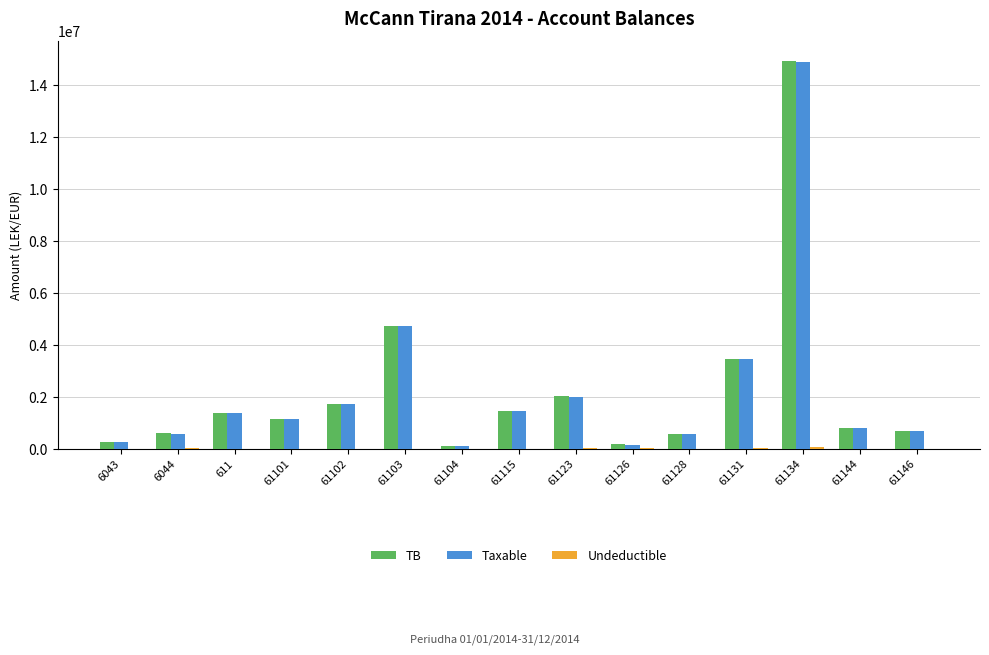

At which category is the sum across all series the highest?

61134